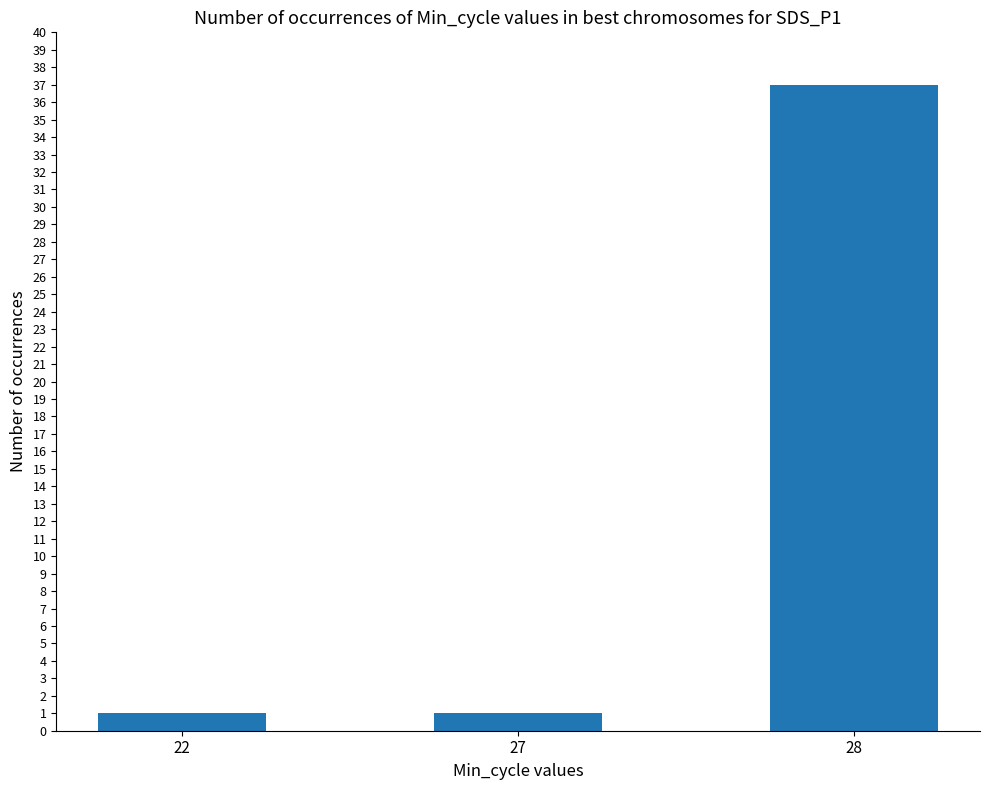

Reading left to right, list all the values displayed in this chart.

1	1	37